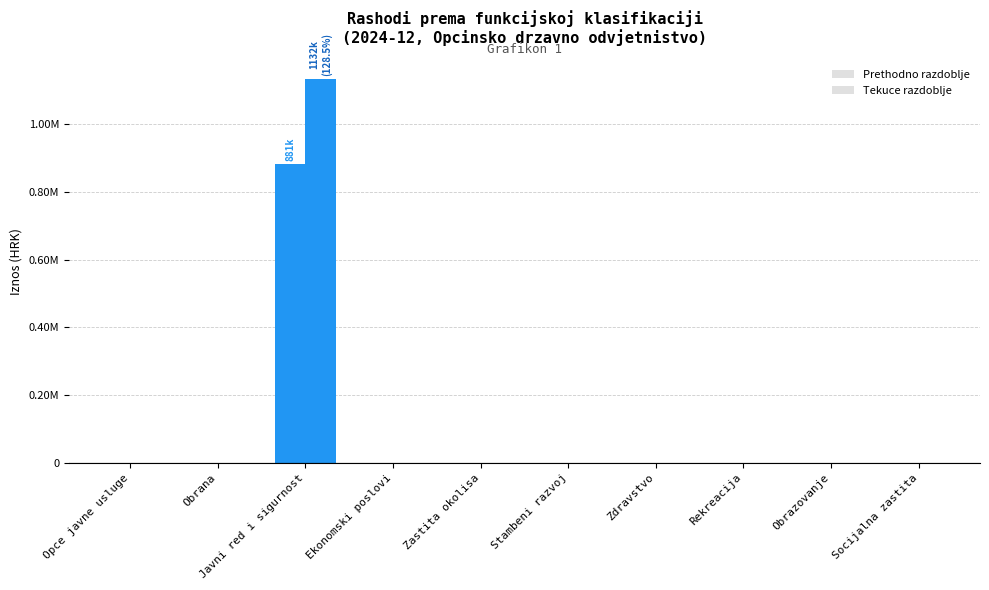

Count the Prethodno razdoblje values in the range 0 to 1.

10